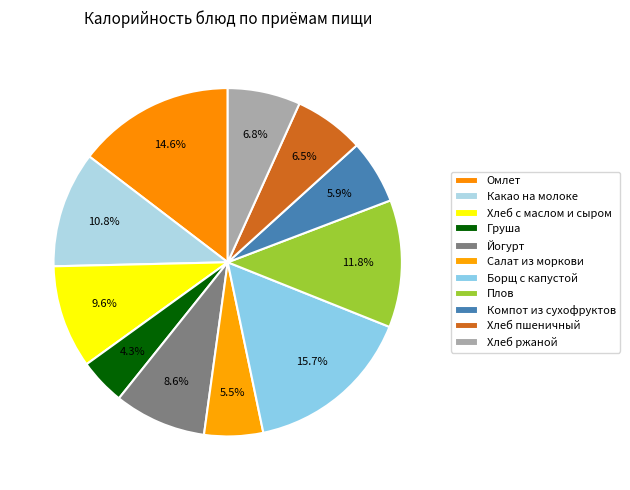

What is the change in value from Хлеб с маслом и сыром to Хлеб ржаной?

-46.4